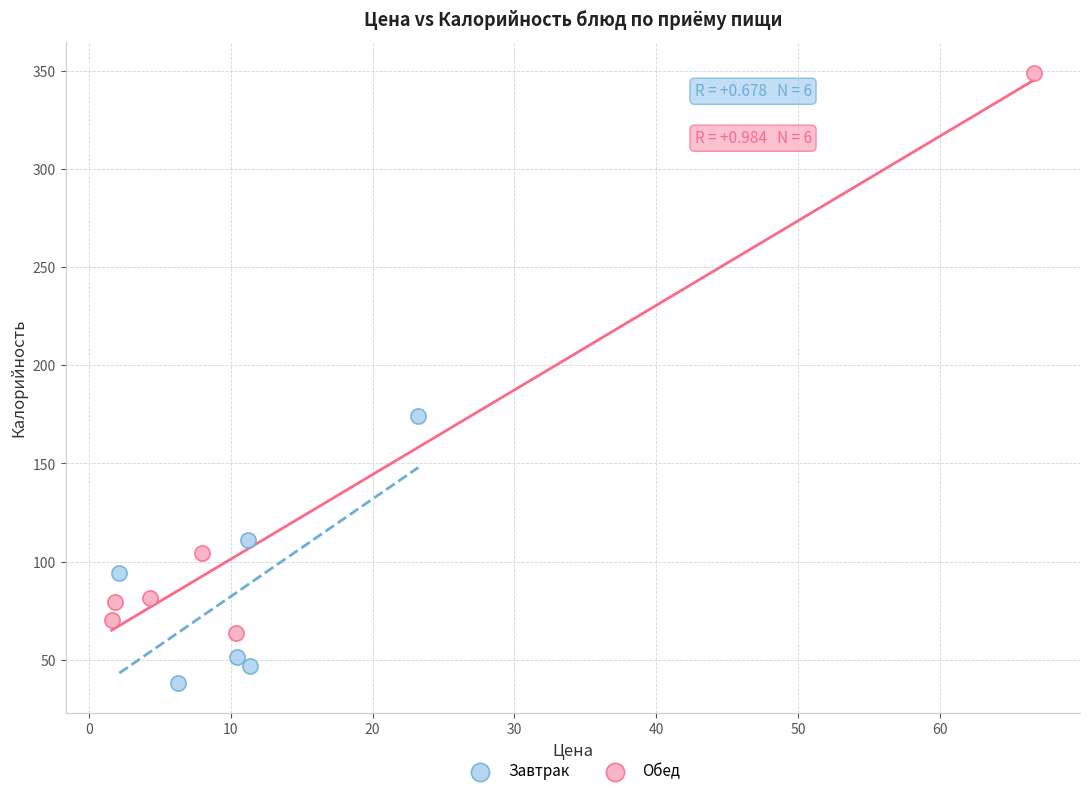

Which series contains the highest Y value?

Обед